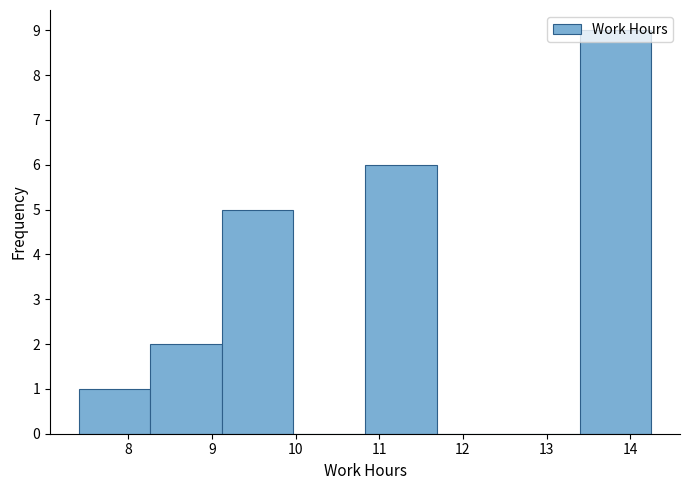

Reading left to right, transcribe this chart: for each bar, give the range it covers on the x-axis and its height. Neither the bar edges nor the heights are printed on the chart, so give them approximately, as read against the axes.

7.4 to 8.3: 1
8.3 to 9.1: 2
9.1 to 10.0: 5
10.0 to 10.8: 0
10.8 to 11.7: 6
11.7 to 12.5: 0
12.5 to 13.4: 0
13.4 to 14.3: 9